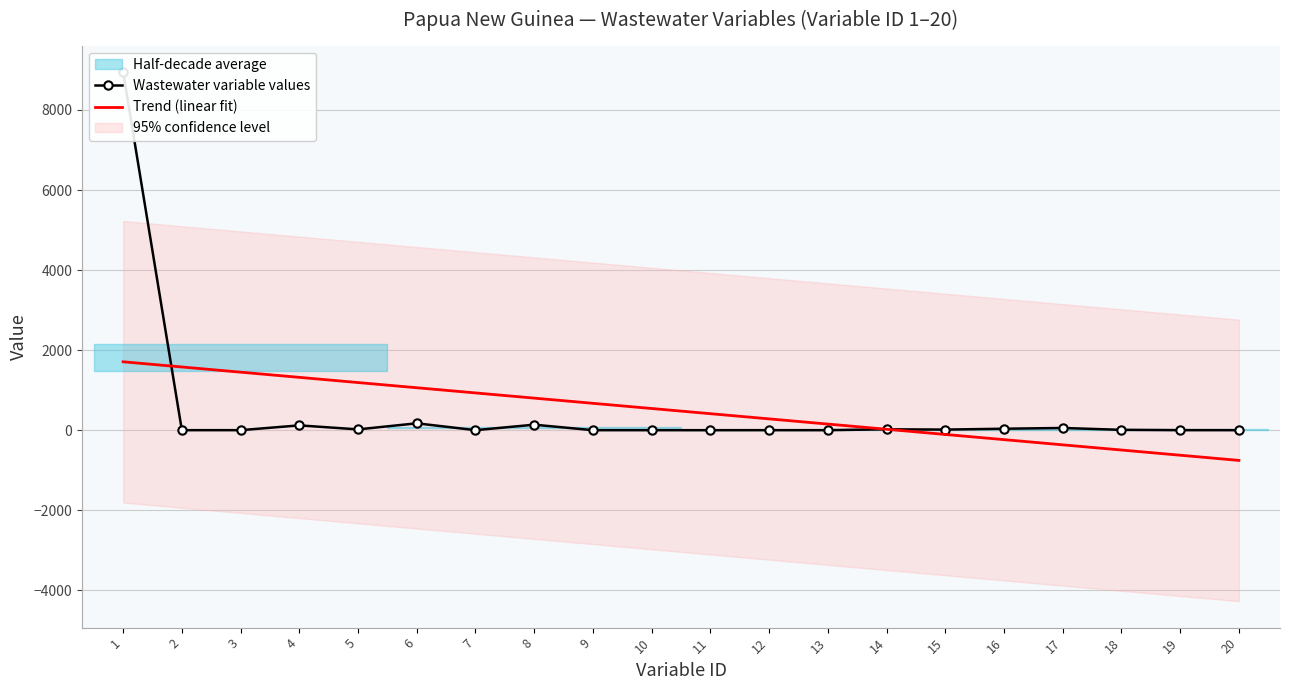

Which series changed the most between 4 and 6?

Trend (linear fit)